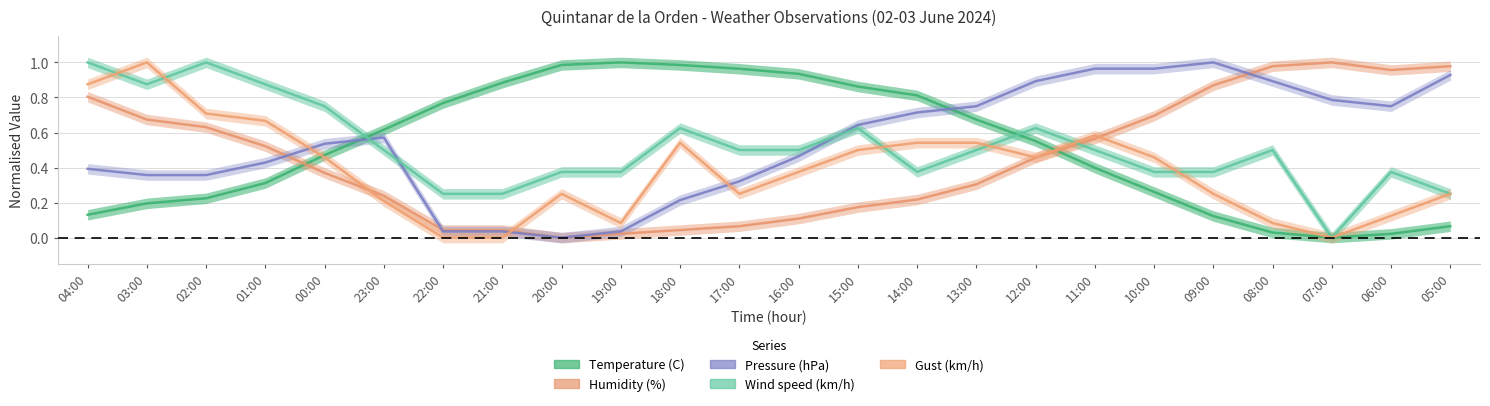

Is it true that Temperature (C) equals 0.5 at 19:00?

False